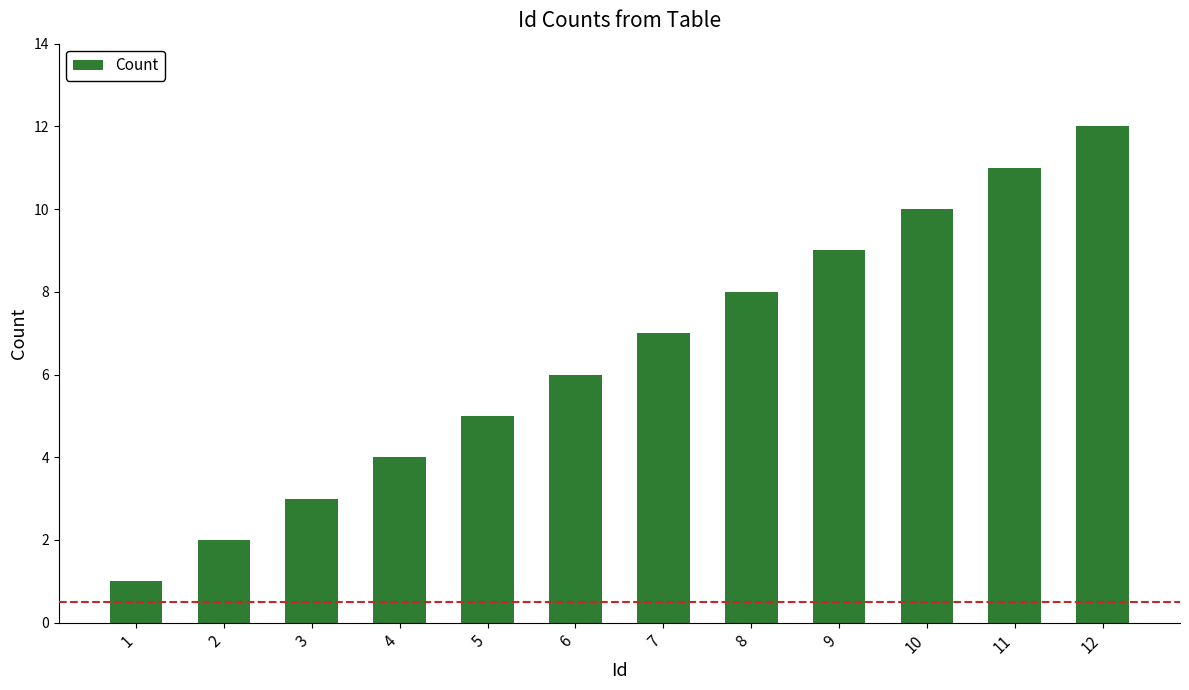

Where is the data nearest to the value 6?

6